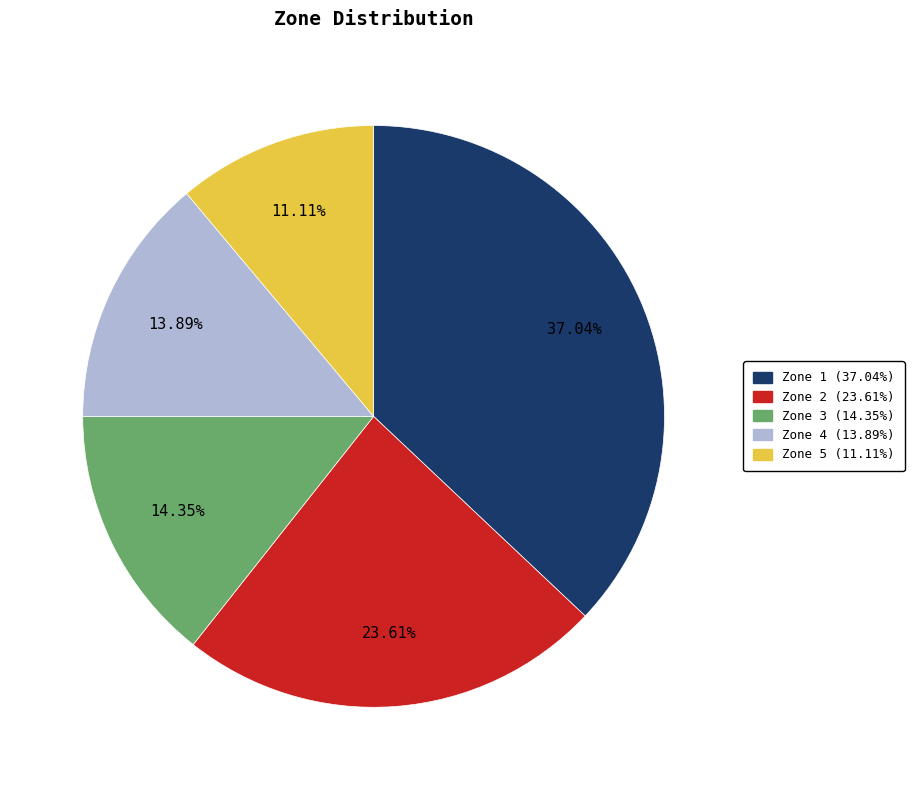

To the nearest percent, what percentage of the pie is Zone 2?

24%